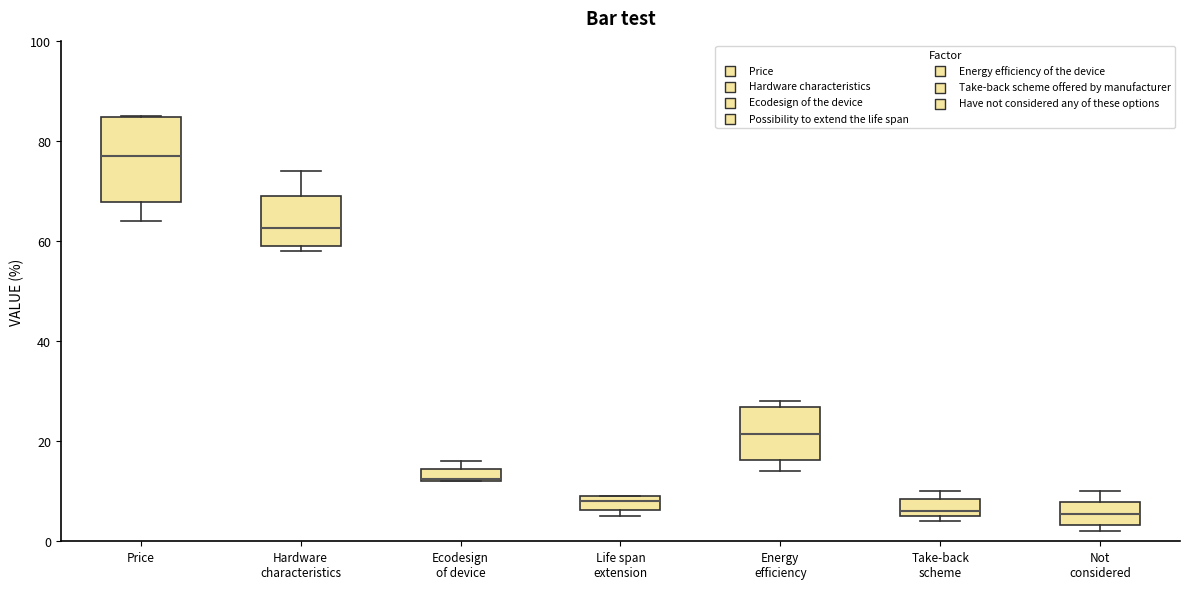

Where is the lower edge of the box for Not considered on the y-axis? The values are not printed on the chart, so give them approximately, as read against the axis.

4